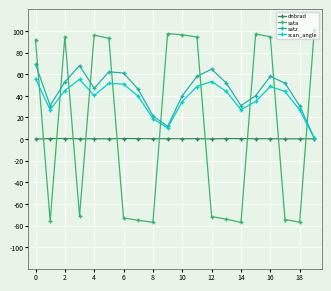

At how many categories does at least one series exceed 73?

10